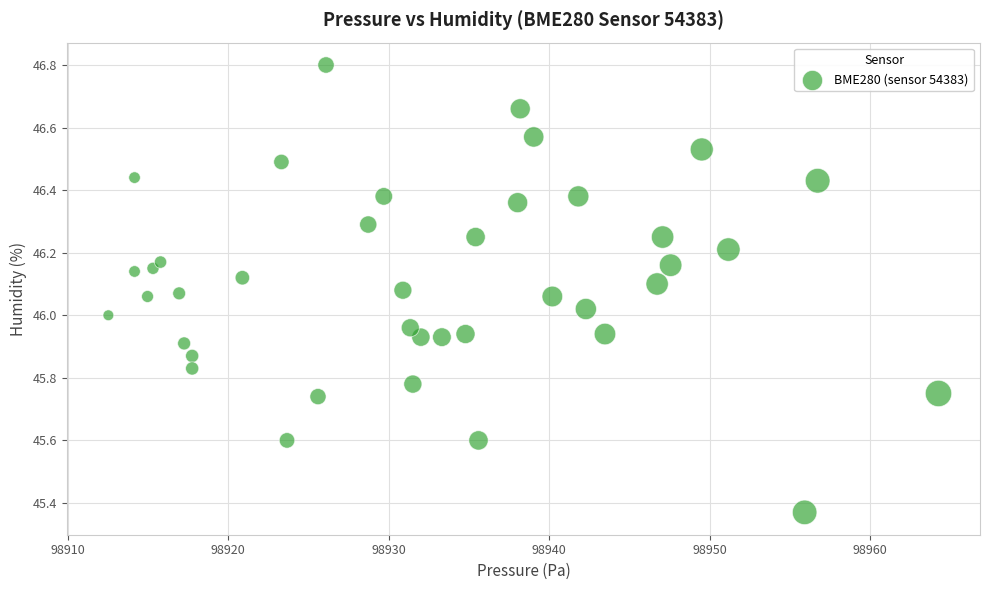

What is the range of Y values (max minus min)?

1.4